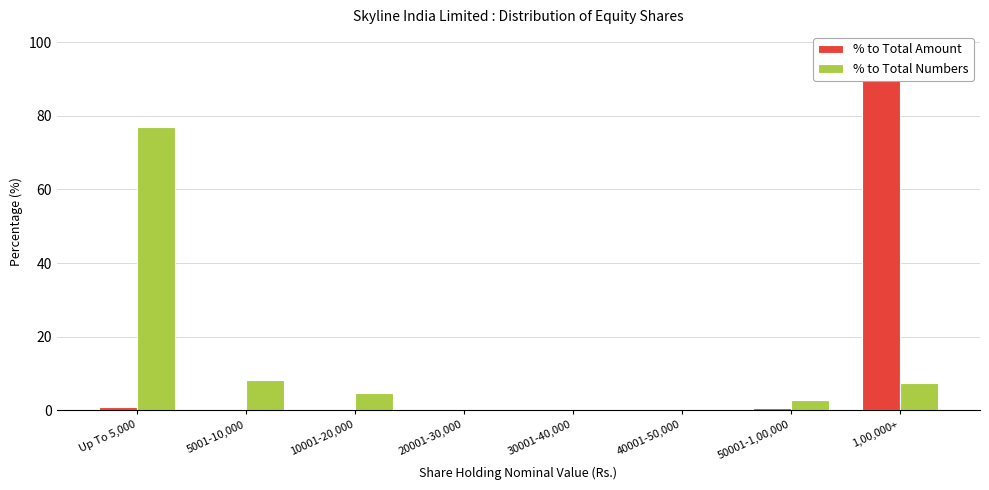

How many data points in % to Total Numbers are less than 4?

4